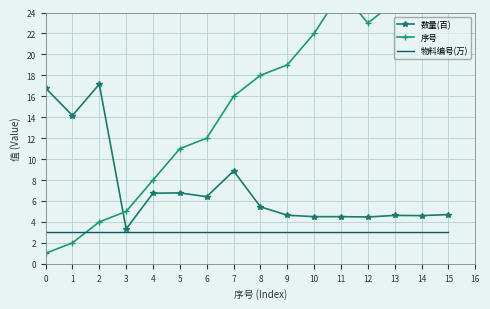

True or false: 数量(百) has a value of 8.1 at 15.

False